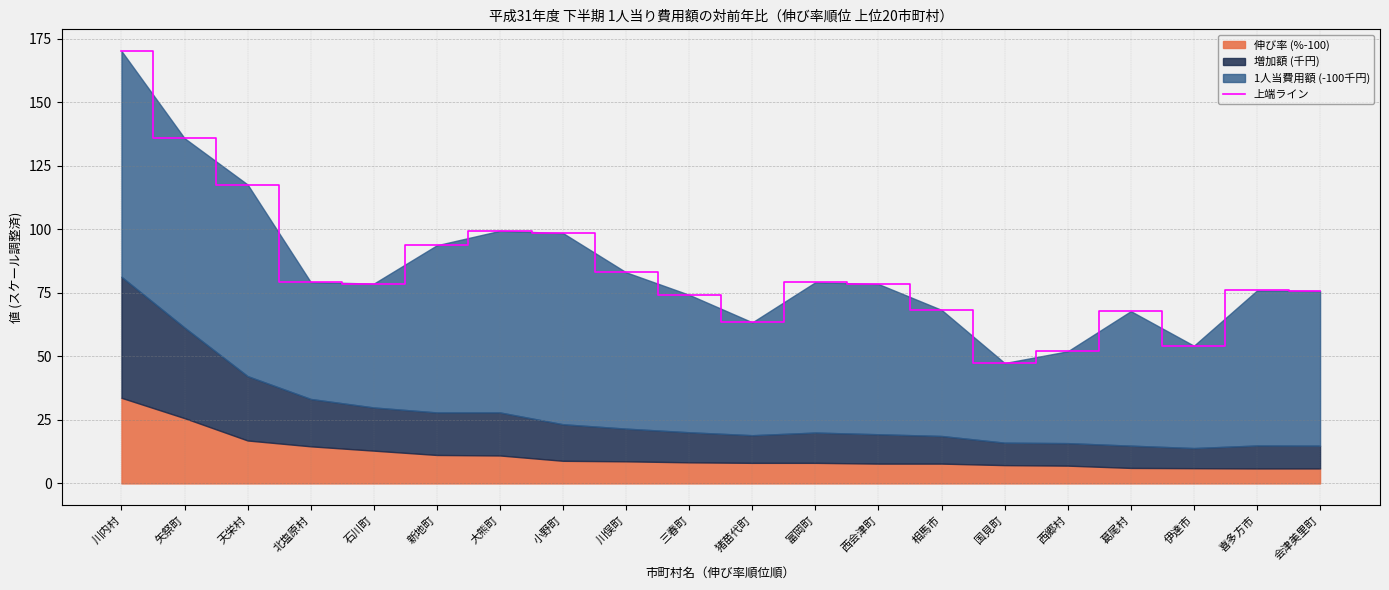

Where is the first local maximum?

大熊町